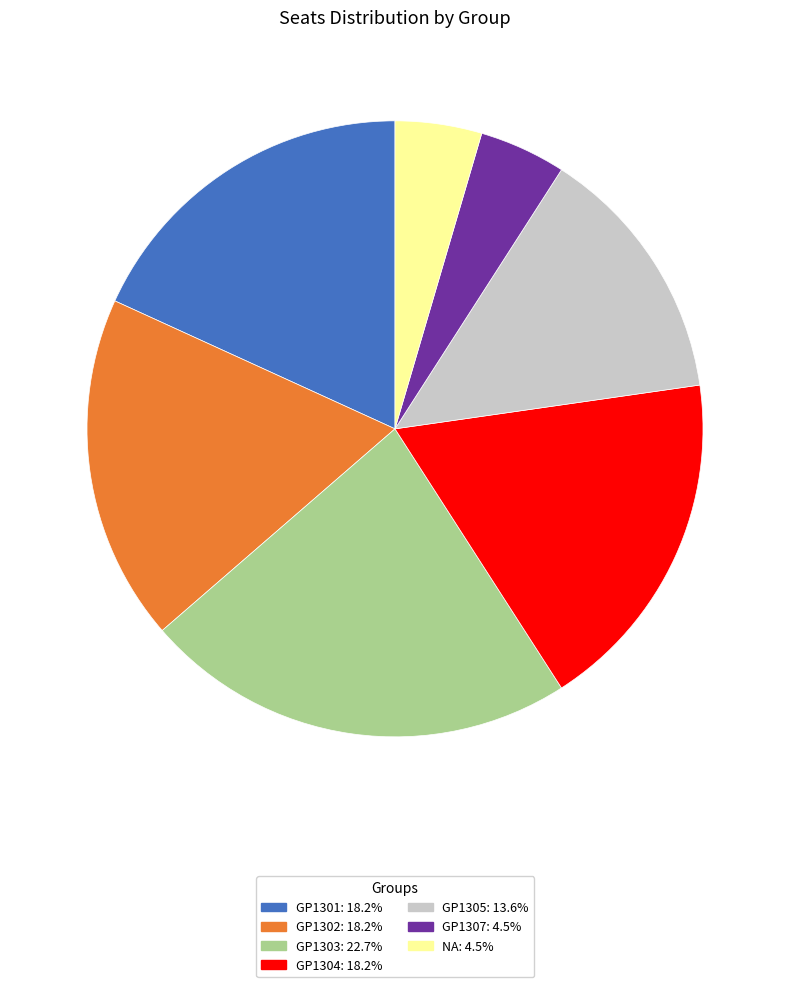

How many slices are in this pie chart?

7